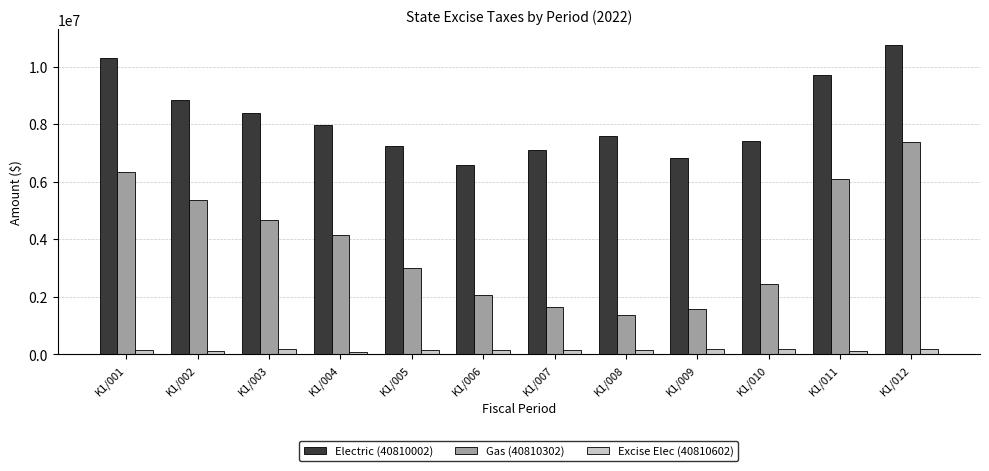

Is it true that Gas (40810302) equals 2187399.0 at K1/004?

False